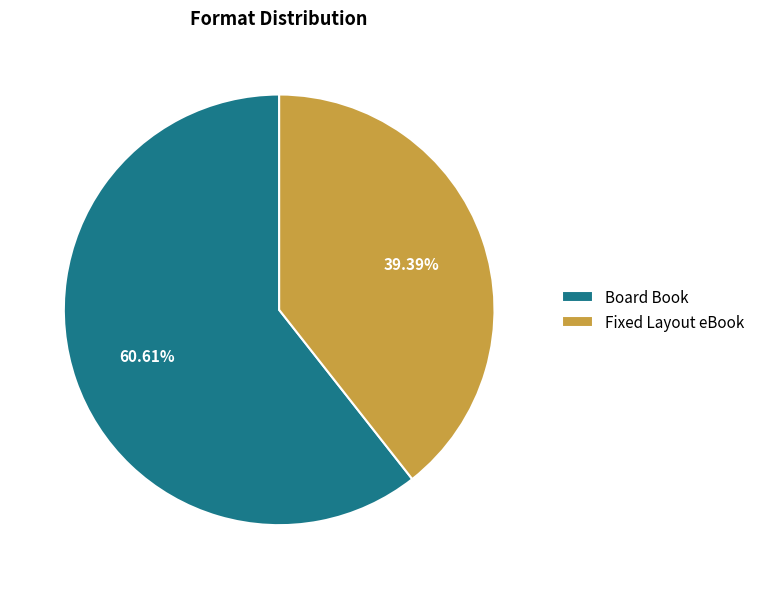

Is there a majority slice in this chart?

Yes